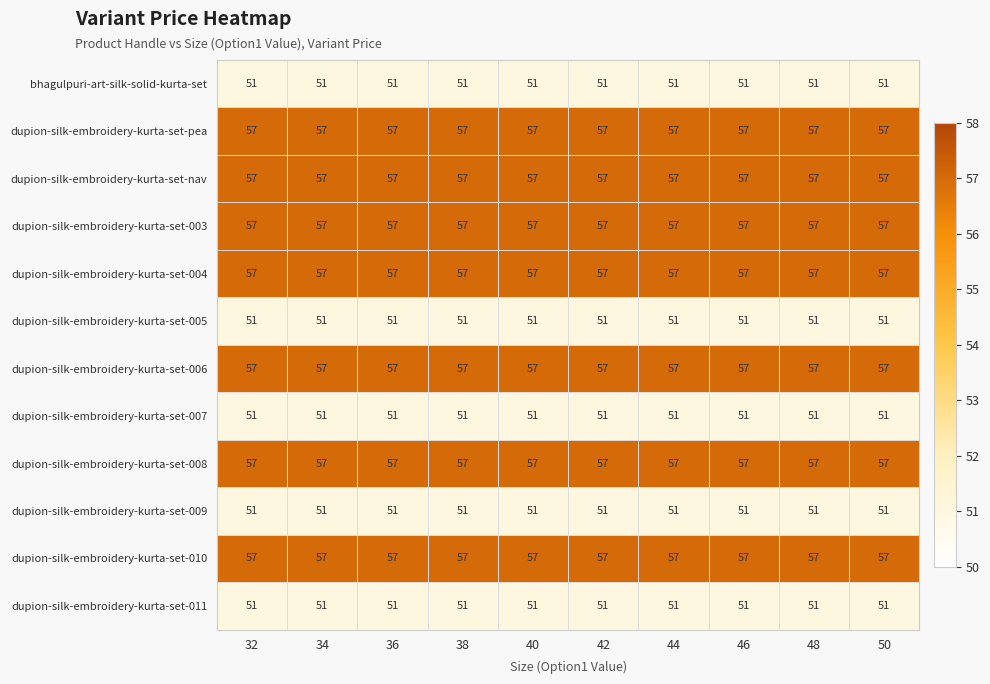

At how many categories does at least one series exceed 53?

10